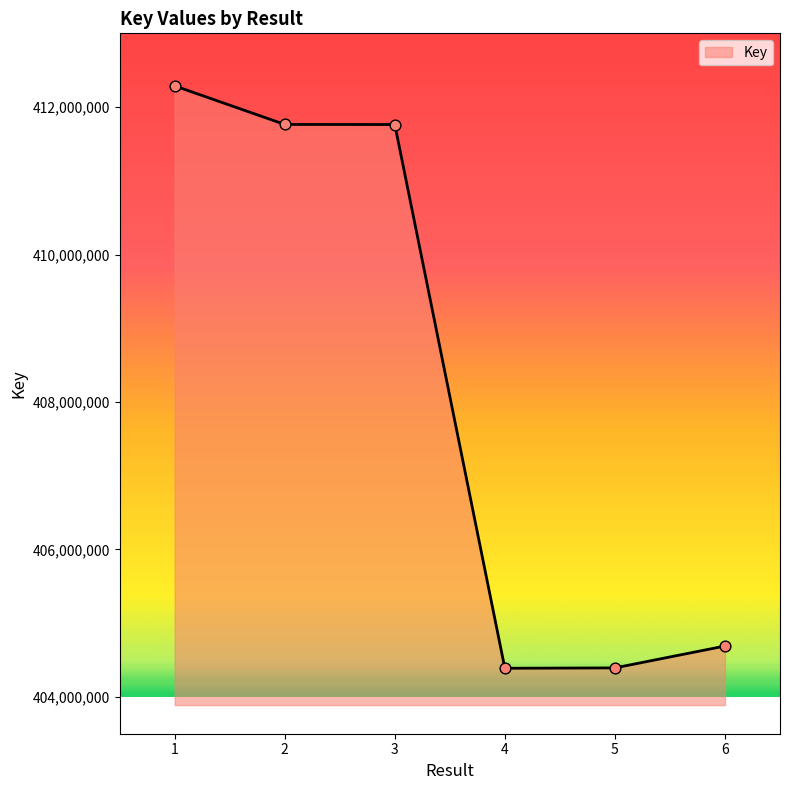

What is the change in value from 1 to 6?

-7597543